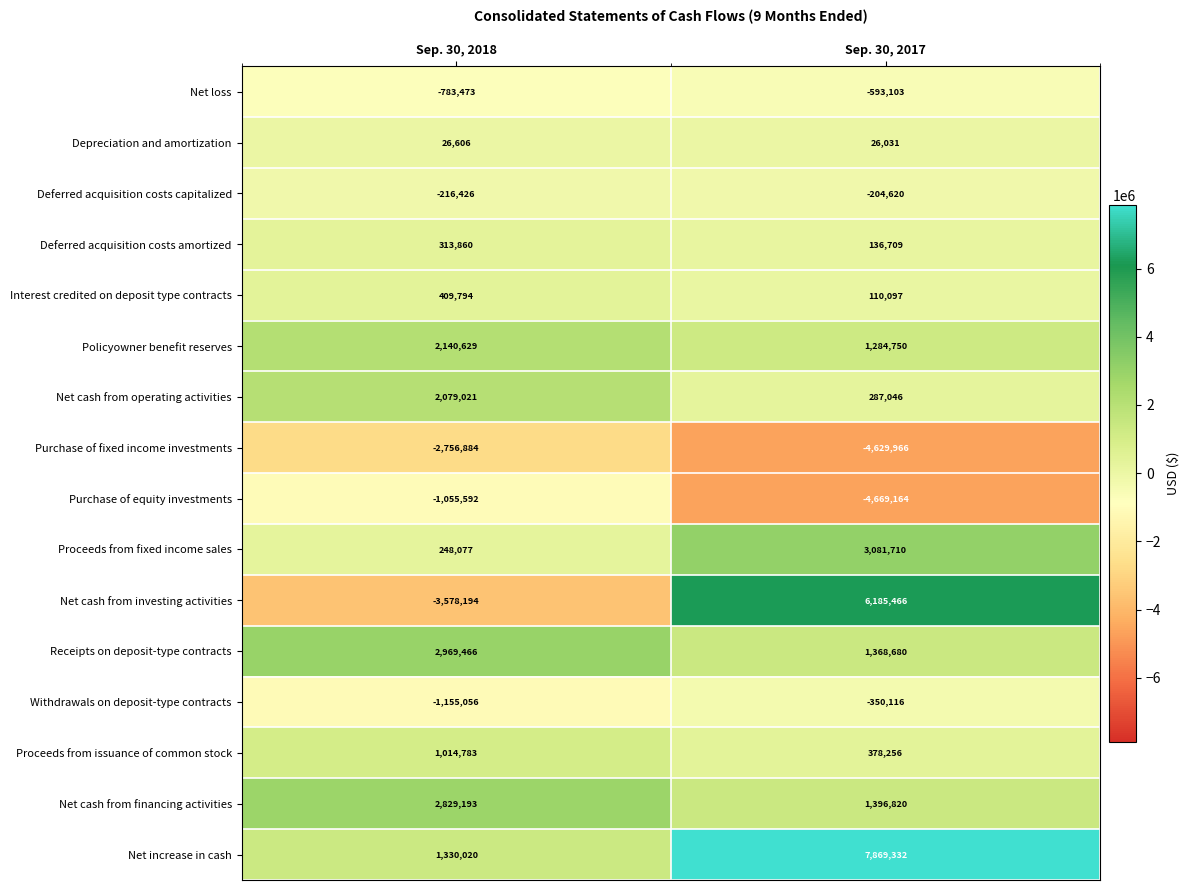

The value of Policyowner benefit reserves at Sep. 30, 2018 is 811027. True or false?

False